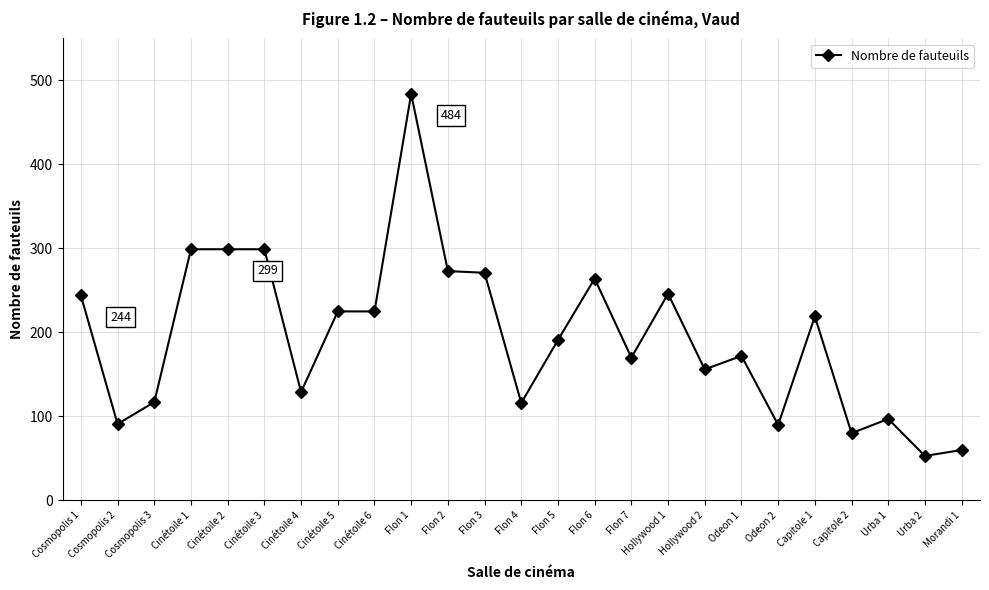

What is the smallest value displayed?

53